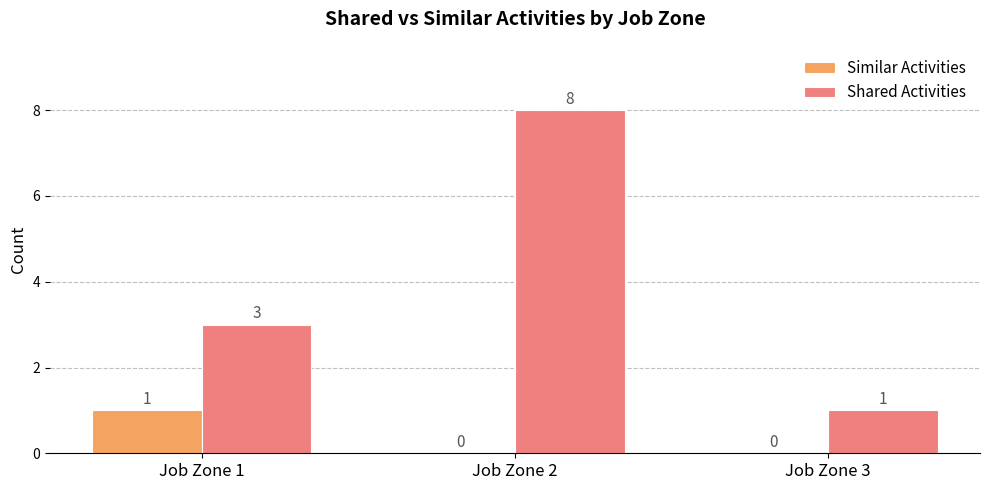

At which category is the sum across all series the highest?

Job Zone 2